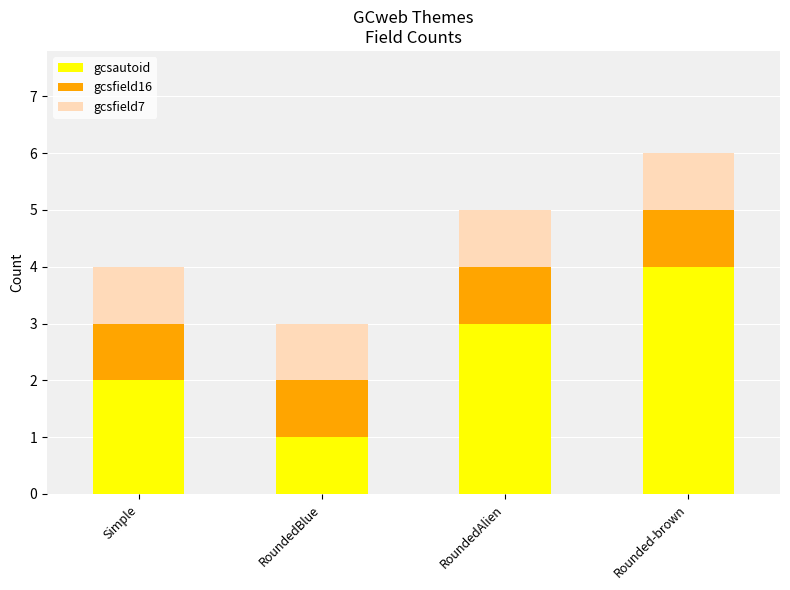

What is the sum of the gcsautoid values at Rounded-brown and RoundedBlue?

5